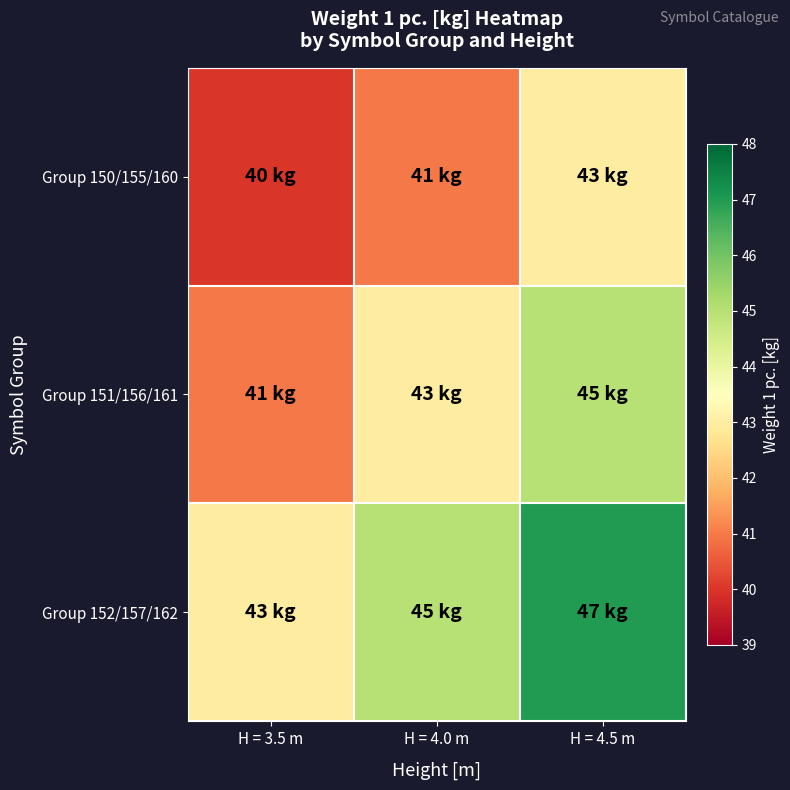

Which has a higher value, H = 3.5 m or H = 4.5 m?

H = 4.5 m